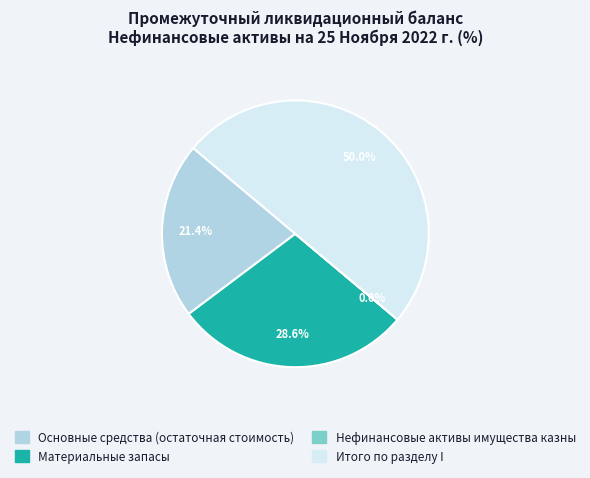

Is it true that Основные средства (остаточная стоимость) is 13% of the pie?

False